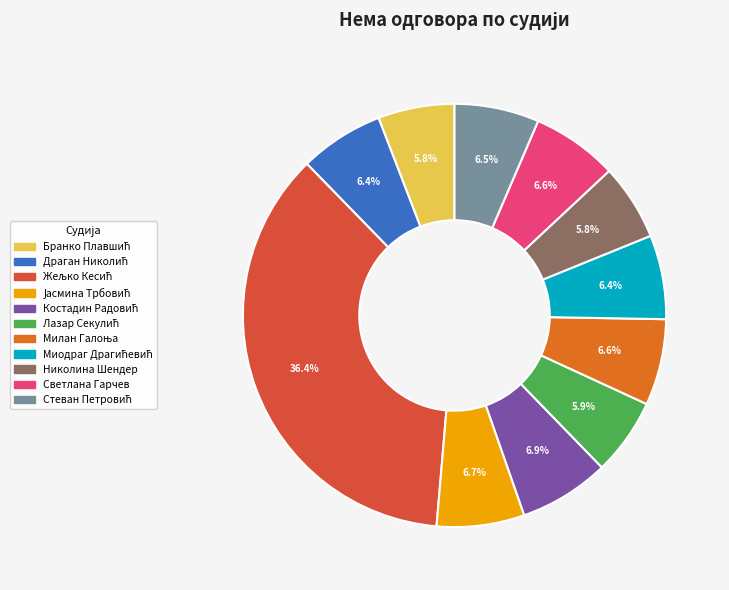

Is there a majority slice in this chart?

No